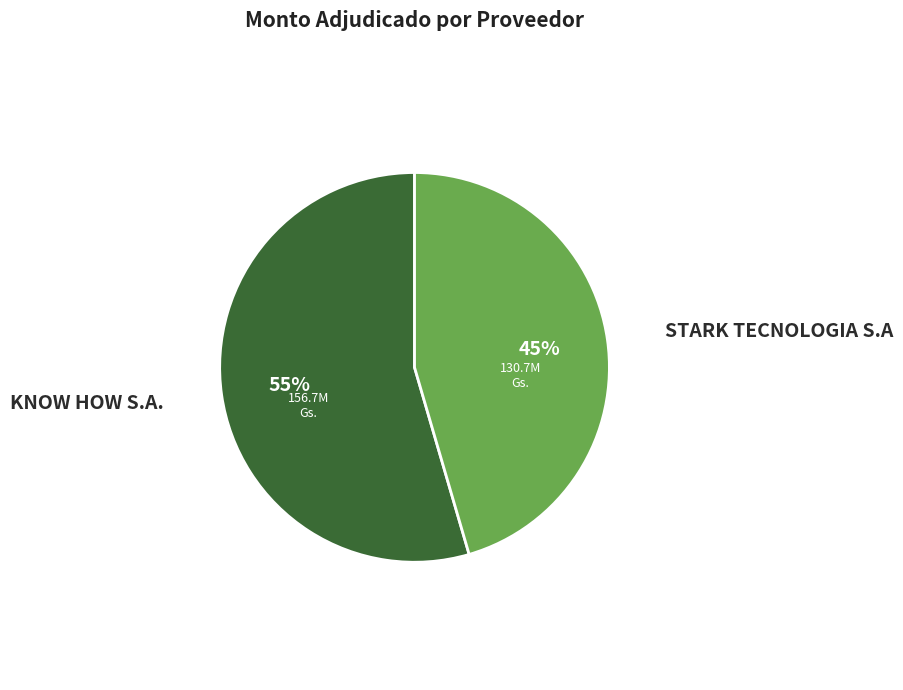

Does any single category account for the majority?

Yes